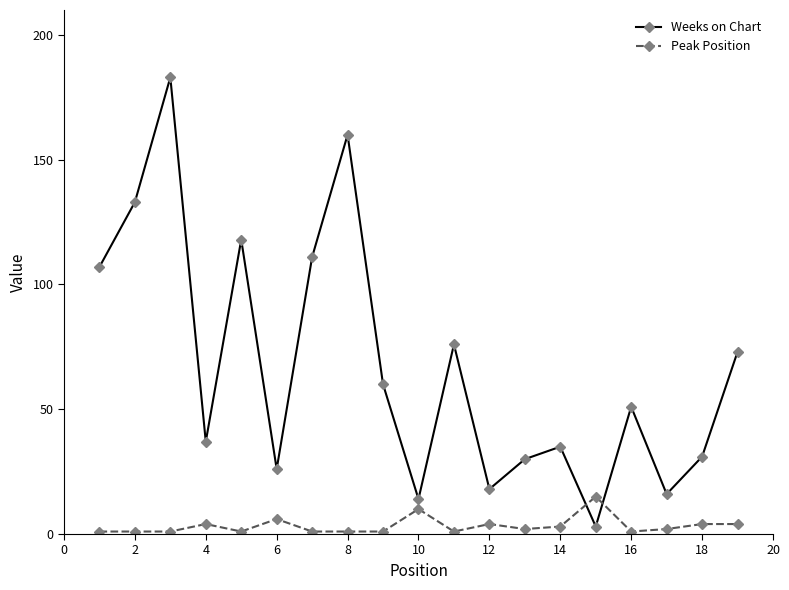

True or false: Weeks on Chart has more than 1 points higher than both neighbors.

True